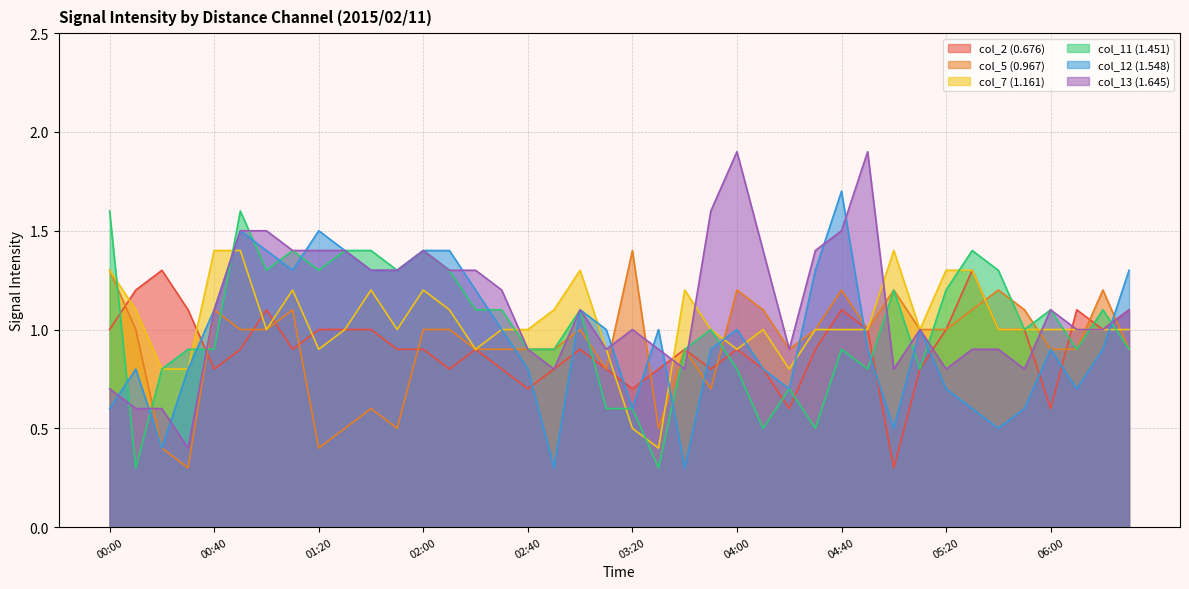

Between 02:20 and 00:40, which is larger?

02:20